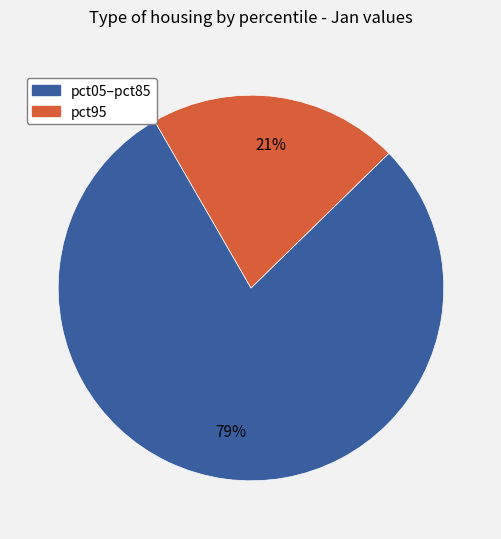

To the nearest percent, what is the average slice percentage?

50%